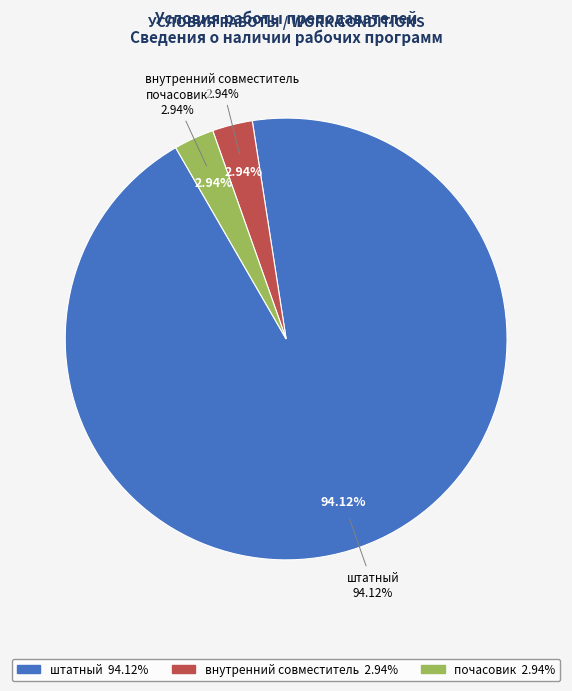

To the nearest percent, what portion does почасовик represent?

3%